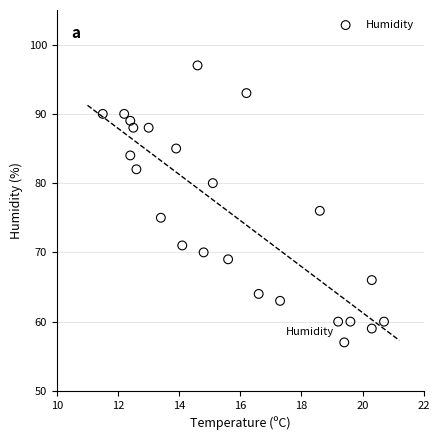

What Y value in the scatter plot is closest to 77?

76